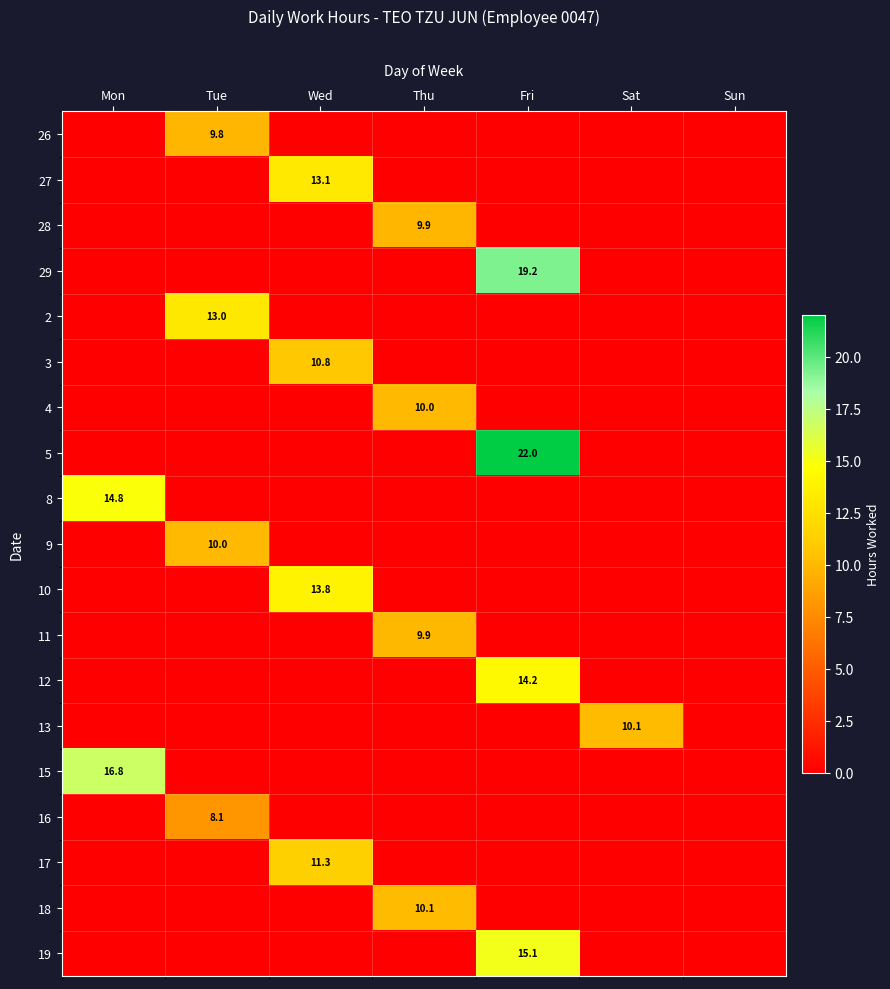

True or false: 4 has a value of 2.7 at Thu.

False